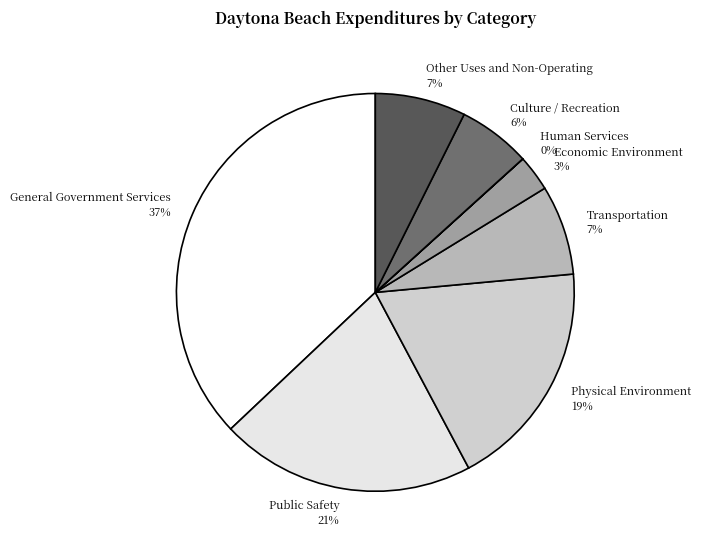

To the nearest percent, what portion does Other Uses and Non-Operating represent?

7%